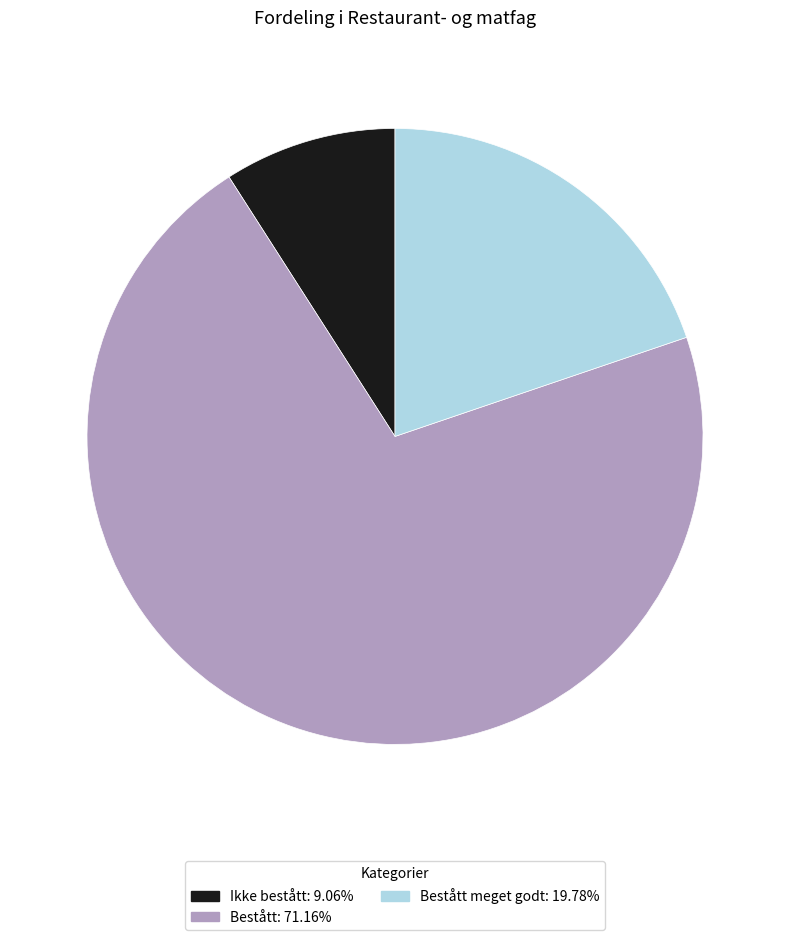

Is there any slice that represents more than half of the pie?

Yes